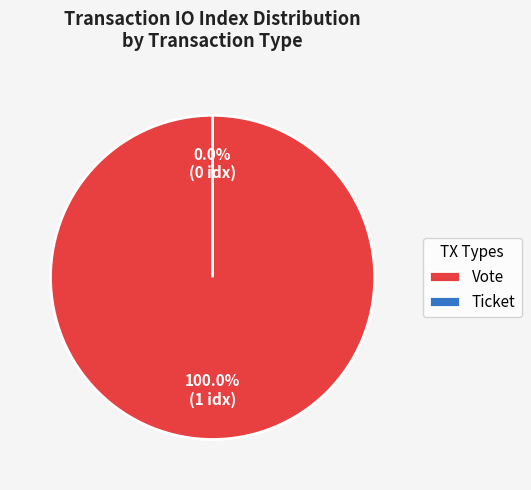

Between Vote and Ticket, which is larger?

Vote